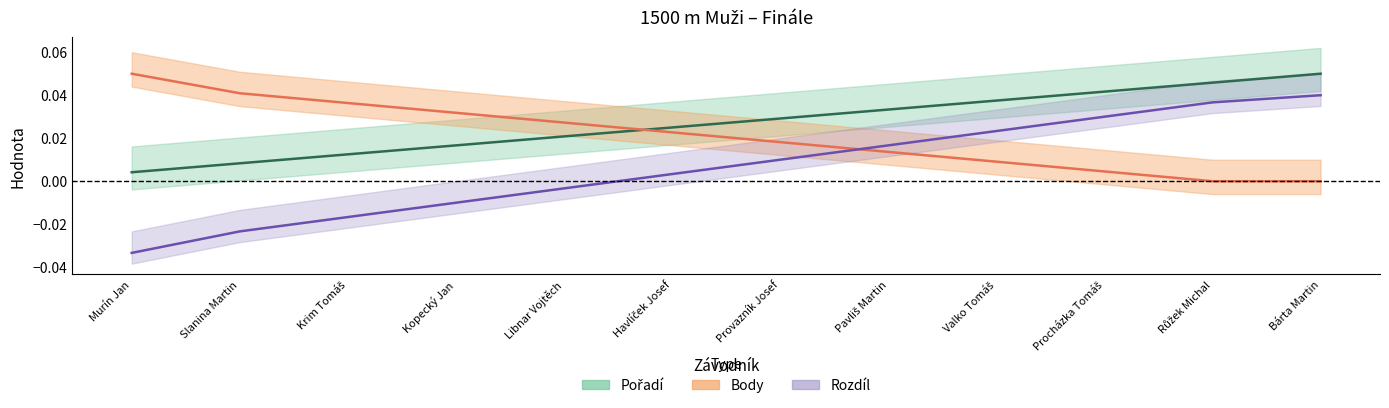

What is the label of the 4th point from the right?

Valko Tomáš